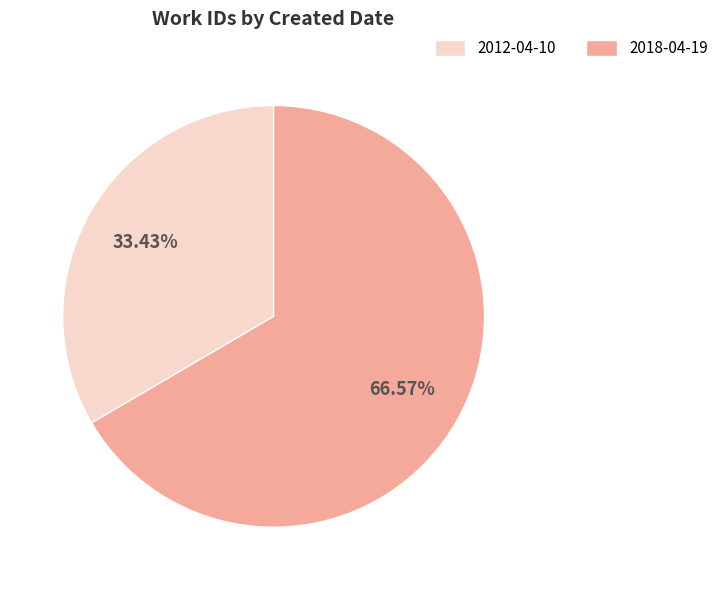

To the nearest percent, what is the difference between the largest and smallest slice percentages?

33%